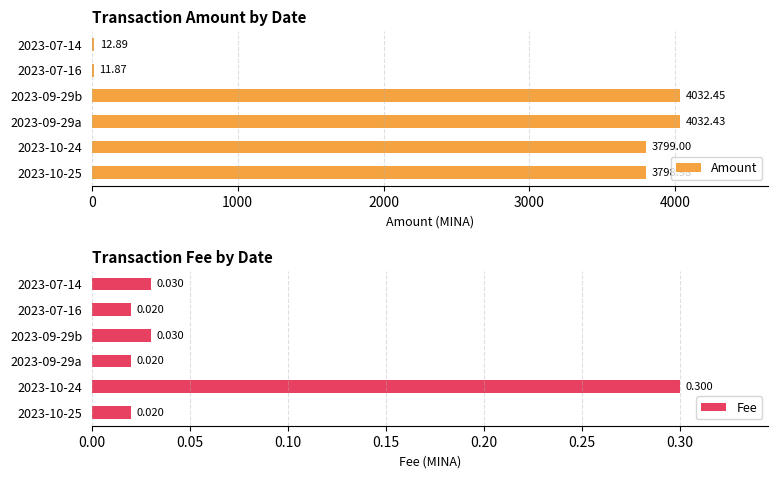

What is the difference between the second highest and second lowest values in the Amount series?

4019.5